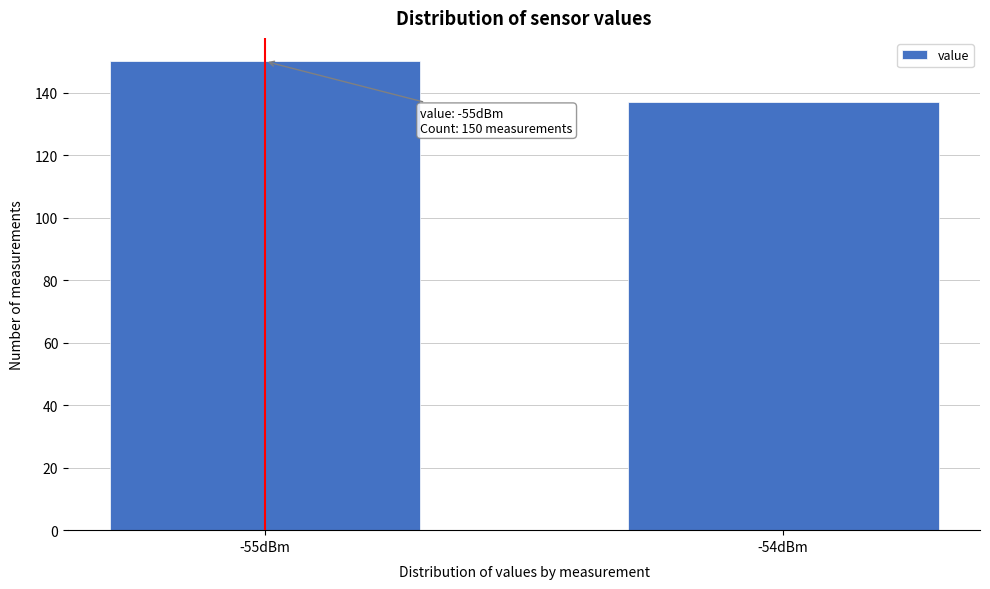

Reading left to right, extract all data points from this chart.

150	137